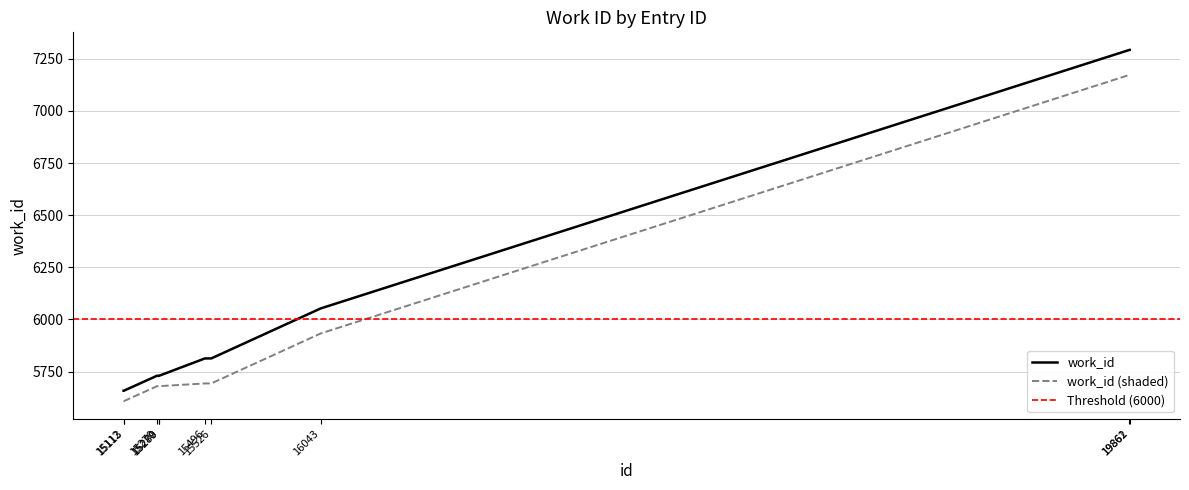

What is the highest value of the work_id (shaded) series?

7173